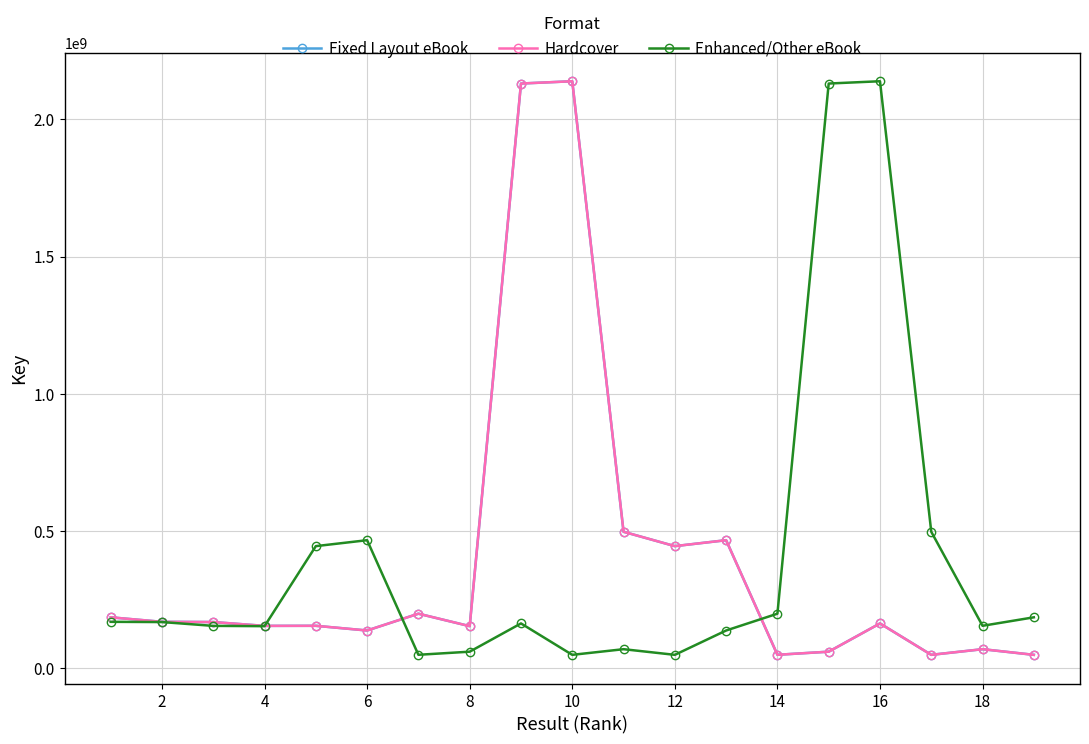

At how many categories does at least one series exceed 550021570?

4